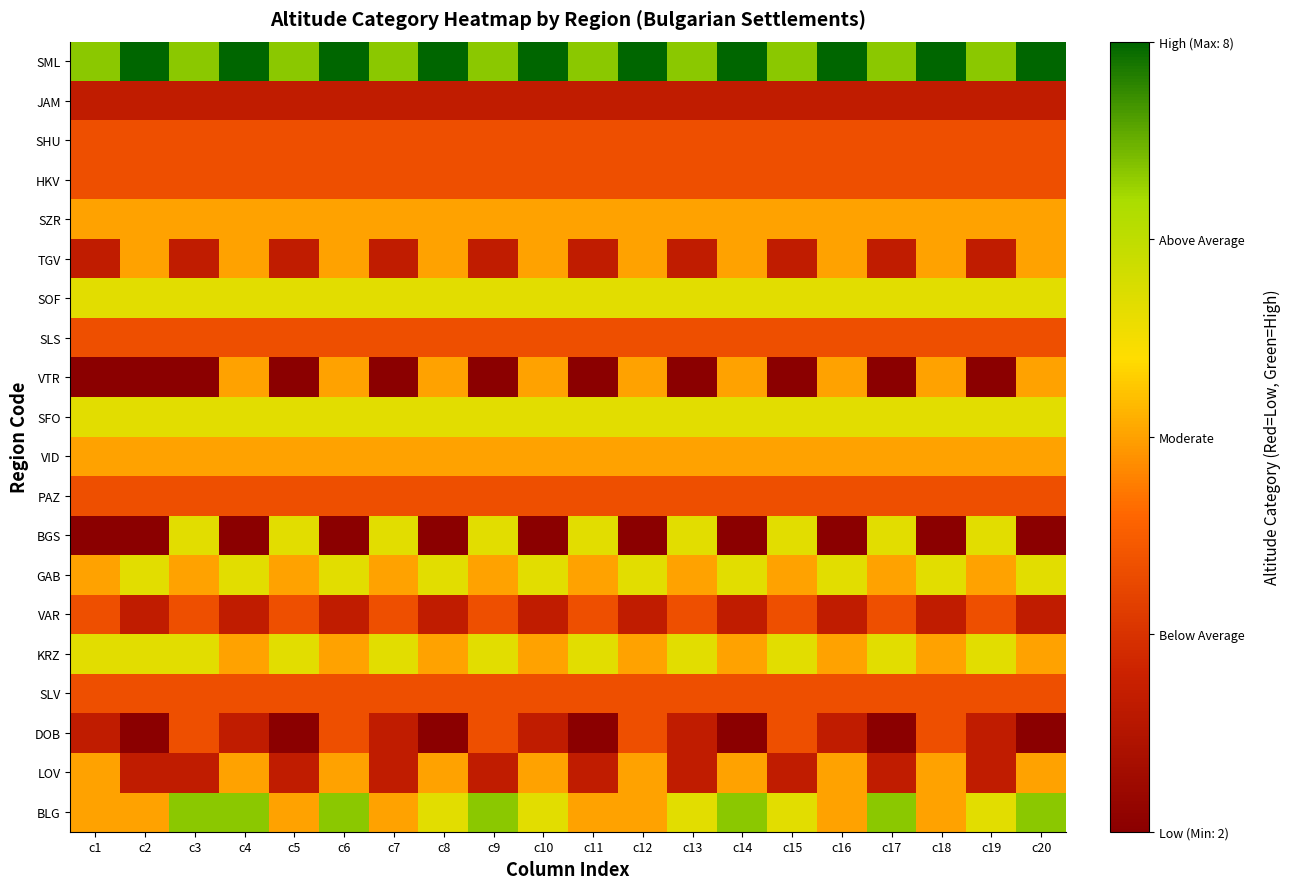

Reading right to left, what are all the values shown in this chart?

BLG: c20=7	c19=6	c18=5	c17=7	c16=5	c15=6	c14=7	c13=6	c12=5	c11=5	c10=6	c9=7	c8=6	c7=5	c6=7	c5=5	c4=7	c3=7	c2=5	c1=5
LOV: c20=5	c19=3	c18=5	c17=3	c16=5	c15=3	c14=5	c13=3	c12=5	c11=3	c10=5	c9=3	c8=5	c7=3	c6=5	c5=3	c4=5	c3=3	c2=3	c1=5
DOB: c20=2	c19=3	c18=4	c17=2	c16=3	c15=4	c14=2	c13=3	c12=4	c11=2	c10=3	c9=4	c8=2	c7=3	c6=4	c5=2	c4=3	c3=4	c2=2	c1=3
SLV: c20=4	c19=4	c18=4	c17=4	c16=4	c15=4	c14=4	c13=4	c12=4	c11=4	c10=4	c9=4	c8=4	c7=4	c6=4	c5=4	c4=4	c3=4	c2=4	c1=4
KRZ: c20=5	c19=6	c18=5	c17=6	c16=5	c15=6	c14=5	c13=6	c12=5	c11=6	c10=5	c9=6	c8=5	c7=6	c6=5	c5=6	c4=5	c3=6	c2=6	c1=6
VAR: c20=3	c19=4	c18=3	c17=4	c16=3	c15=4	c14=3	c13=4	c12=3	c11=4	c10=3	c9=4	c8=3	c7=4	c6=3	c5=4	c4=3	c3=4	c2=3	c1=4
GAB: c20=6	c19=5	c18=6	c17=5	c16=6	c15=5	c14=6	c13=5	c12=6	c11=5	c10=6	c9=5	c8=6	c7=5	c6=6	c5=5	c4=6	c3=5	c2=6	c1=5
BGS: c20=2	c19=6	c18=2	c17=6	c16=2	c15=6	c14=2	c13=6	c12=2	c11=6	c10=2	c9=6	c8=2	c7=6	c6=2	c5=6	c4=2	c3=6	c2=2	c1=2
PAZ: c20=4	c19=4	c18=4	c17=4	c16=4	c15=4	c14=4	c13=4	c12=4	c11=4	c10=4	c9=4	c8=4	c7=4	c6=4	c5=4	c4=4	c3=4	c2=4	c1=4
VID: c20=5	c19=5	c18=5	c17=5	c16=5	c15=5	c14=5	c13=5	c12=5	c11=5	c10=5	c9=5	c8=5	c7=5	c6=5	c5=5	c4=5	c3=5	c2=5	c1=5
SFO: c20=6	c19=6	c18=6	c17=6	c16=6	c15=6	c14=6	c13=6	c12=6	c11=6	c10=6	c9=6	c8=6	c7=6	c6=6	c5=6	c4=6	c3=6	c2=6	c1=6
VTR: c20=5	c19=2	c18=5	c17=2	c16=5	c15=2	c14=5	c13=2	c12=5	c11=2	c10=5	c9=2	c8=5	c7=2	c6=5	c5=2	c4=5	c3=2	c2=2	c1=2
SLS: c20=4	c19=4	c18=4	c17=4	c16=4	c15=4	c14=4	c13=4	c12=4	c11=4	c10=4	c9=4	c8=4	c7=4	c6=4	c5=4	c4=4	c3=4	c2=4	c1=4
SOF: c20=6	c19=6	c18=6	c17=6	c16=6	c15=6	c14=6	c13=6	c12=6	c11=6	c10=6	c9=6	c8=6	c7=6	c6=6	c5=6	c4=6	c3=6	c2=6	c1=6
TGV: c20=5	c19=3	c18=5	c17=3	c16=5	c15=3	c14=5	c13=3	c12=5	c11=3	c10=5	c9=3	c8=5	c7=3	c6=5	c5=3	c4=5	c3=3	c2=5	c1=3
SZR: c20=5	c19=5	c18=5	c17=5	c16=5	c15=5	c14=5	c13=5	c12=5	c11=5	c10=5	c9=5	c8=5	c7=5	c6=5	c5=5	c4=5	c3=5	c2=5	c1=5
HKV: c20=4	c19=4	c18=4	c17=4	c16=4	c15=4	c14=4	c13=4	c12=4	c11=4	c10=4	c9=4	c8=4	c7=4	c6=4	c5=4	c4=4	c3=4	c2=4	c1=4
SHU: c20=4	c19=4	c18=4	c17=4	c16=4	c15=4	c14=4	c13=4	c12=4	c11=4	c10=4	c9=4	c8=4	c7=4	c6=4	c5=4	c4=4	c3=4	c2=4	c1=4
JAM: c20=3	c19=3	c18=3	c17=3	c16=3	c15=3	c14=3	c13=3	c12=3	c11=3	c10=3	c9=3	c8=3	c7=3	c6=3	c5=3	c4=3	c3=3	c2=3	c1=3
SML: c20=8	c19=7	c18=8	c17=7	c16=8	c15=7	c14=8	c13=7	c12=8	c11=7	c10=8	c9=7	c8=8	c7=7	c6=8	c5=7	c4=8	c3=7	c2=8	c1=7